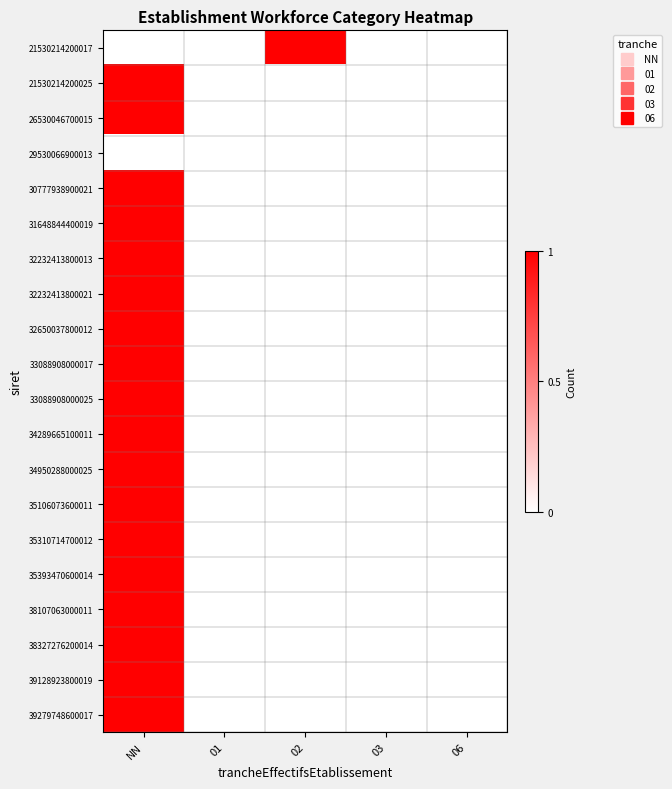

Rank the series by their maximum value, from lowest to highest.

29530066900013, 21530214200017, 21530214200025, 26530046700015, 30777938900021, 31648844400019, 32232413800013, 32232413800021, 32650037800012, 33088908000017, 33088908000025, 34289665100011, 34950288000025, 35106073600011, 35310714700012, 35393470600014, 38107063000011, 38327276200014, 39128923800019, 39279748600017